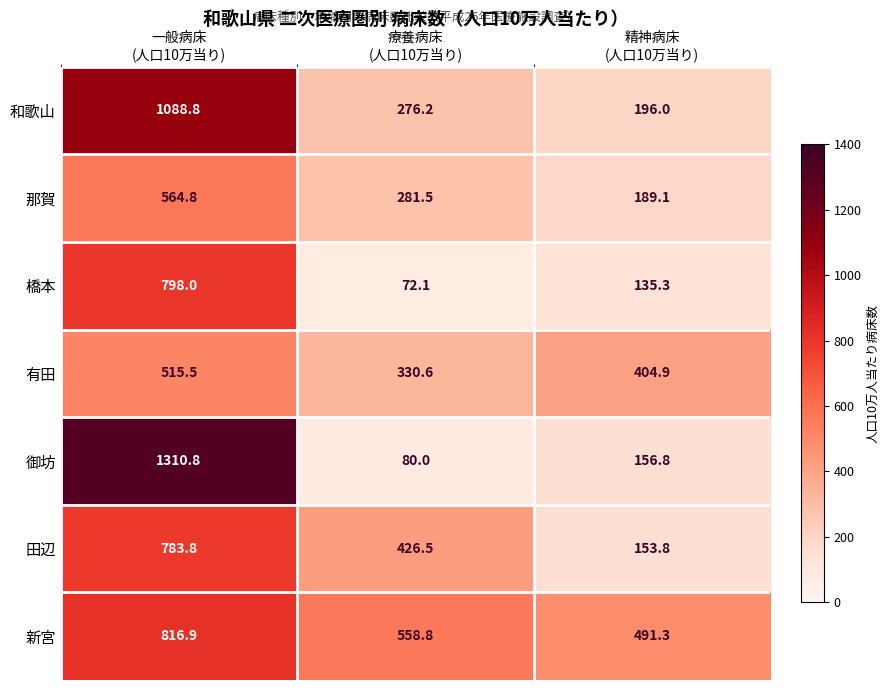

How many values in the 田辺 series are below 426?

1